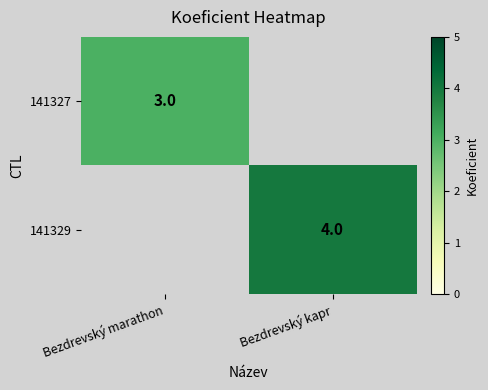

The value of 141329 at Bezdrevský kapr is 4. True or false?

True